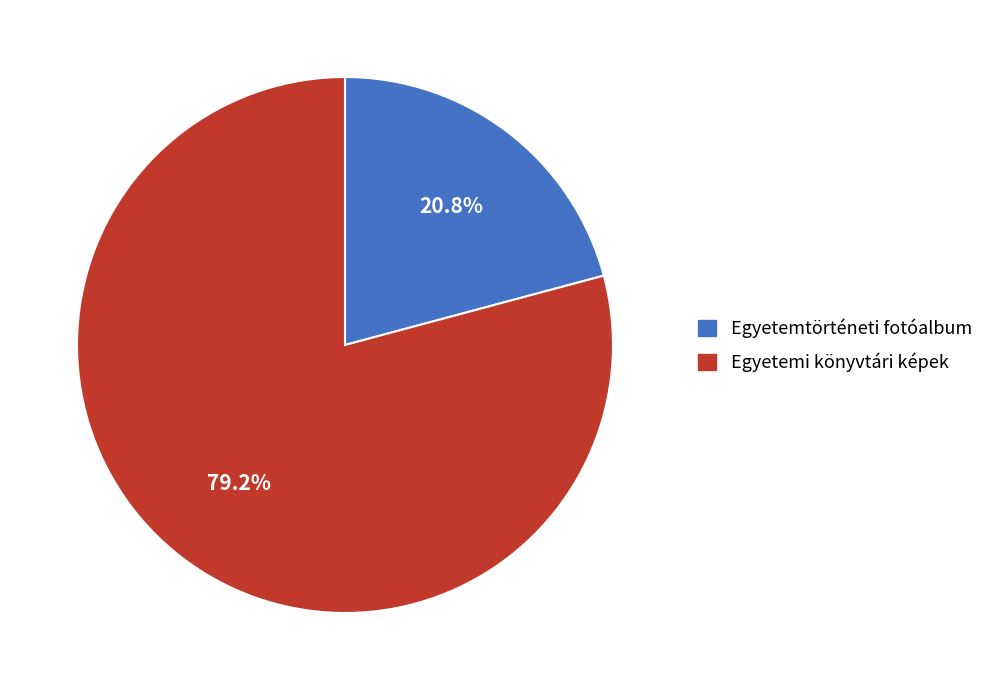

Is there any slice that represents more than half of the pie?

Yes